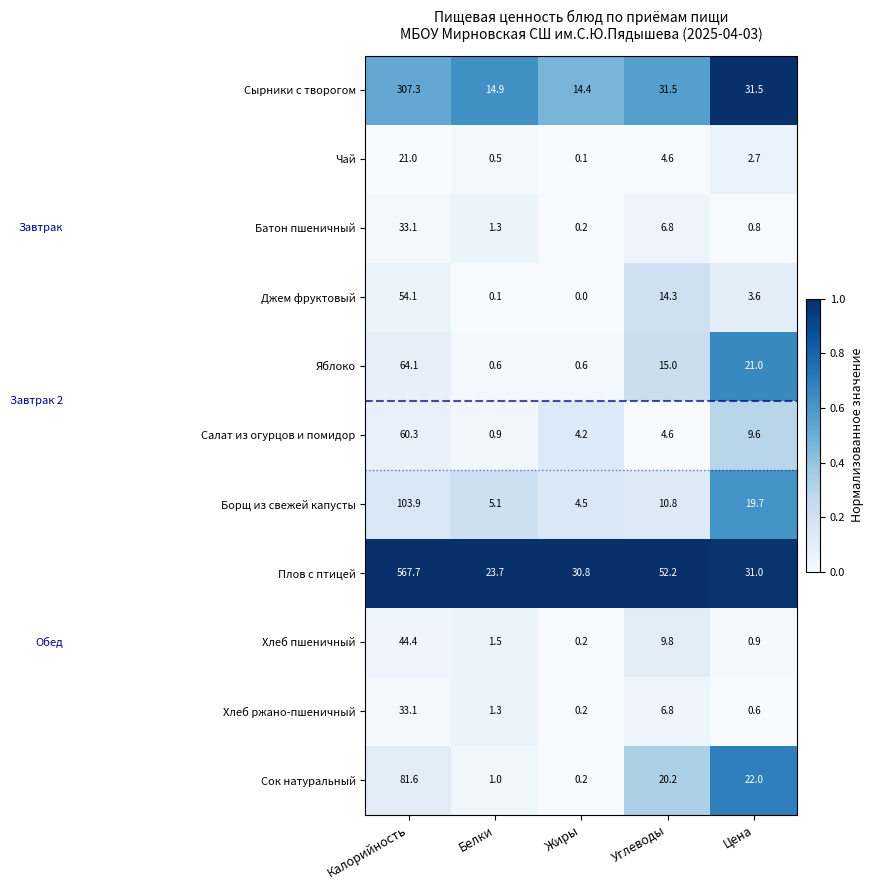

What is the difference between the highest and lowest values at Калорийность?

546.7